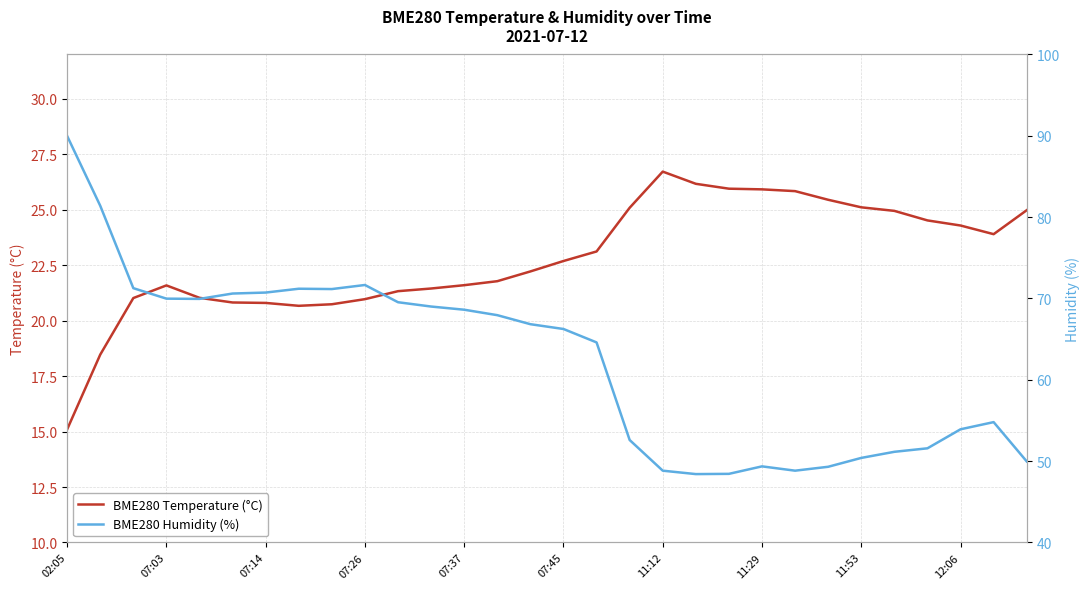

Count the number of data series in this chart.

2